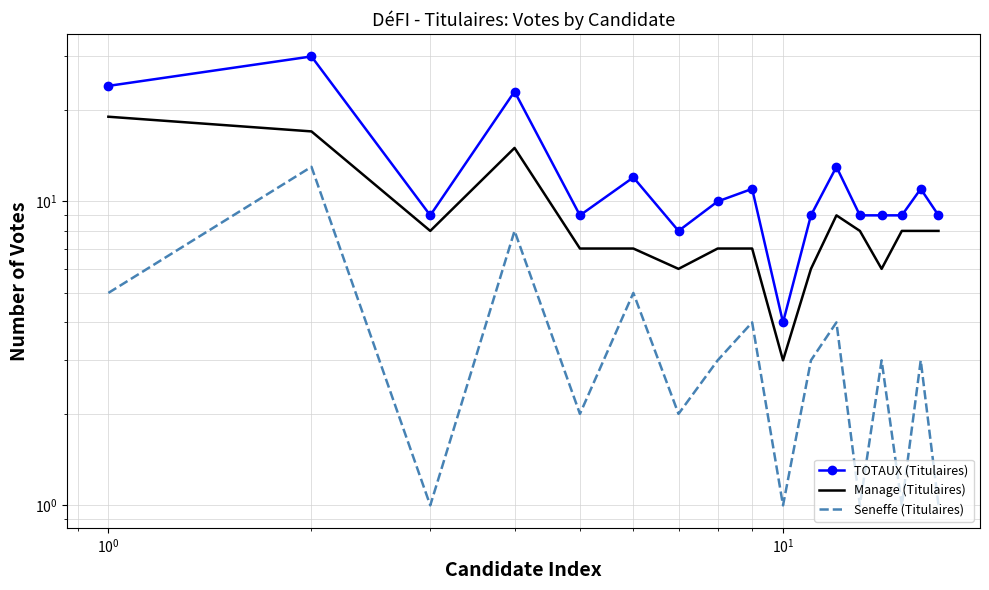

What is the difference between the maximum and minimum values in the Seneffe (Titulaires) series?

12